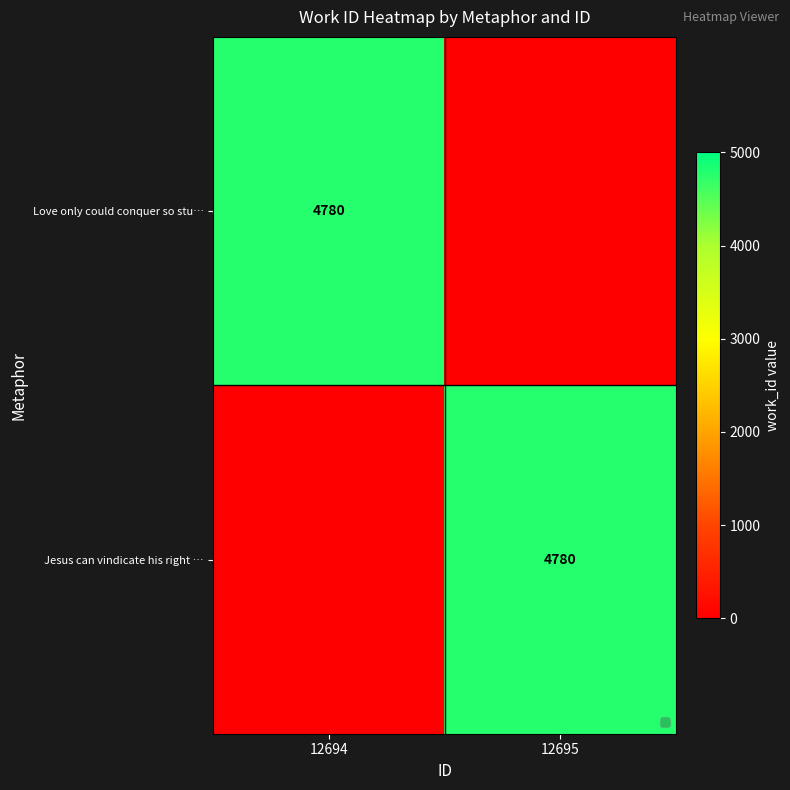

At which category is the sum across all series the highest?

12694